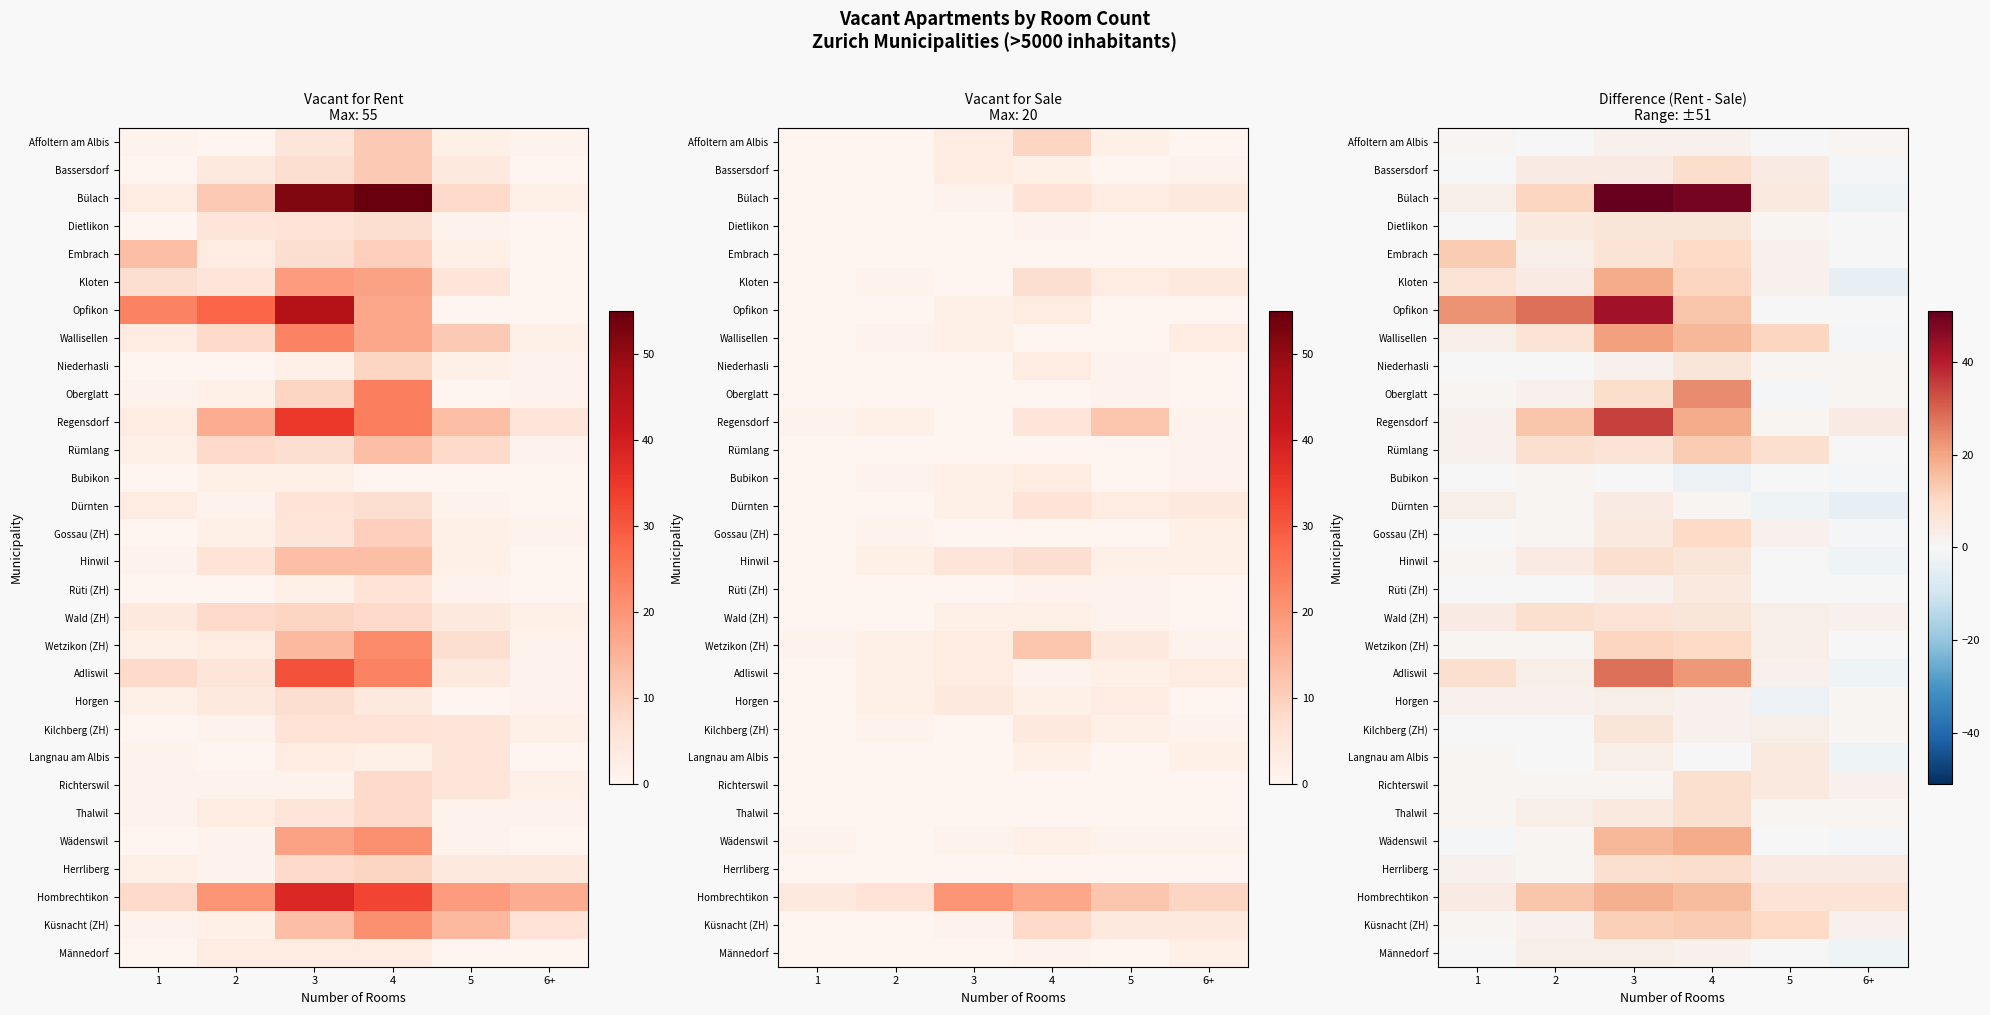

The Bassersdorf series shows -6 at 1. True or false?

False